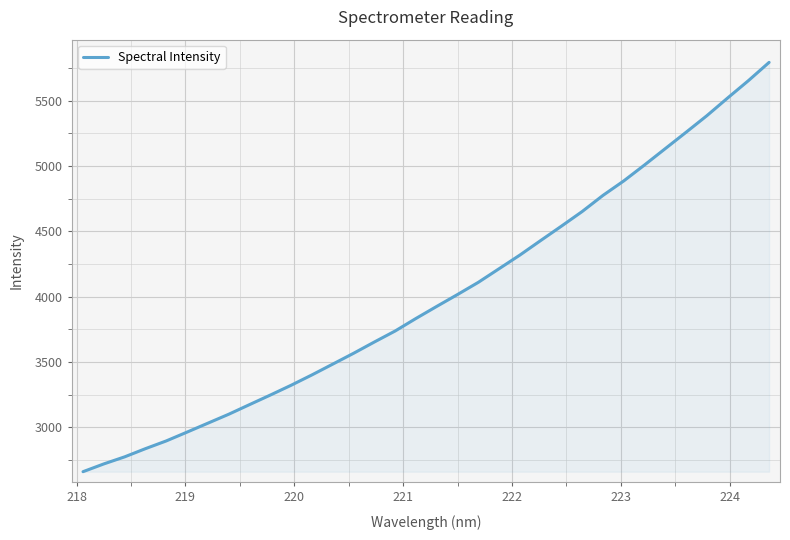

What is the greatest value displayed?

5793.1